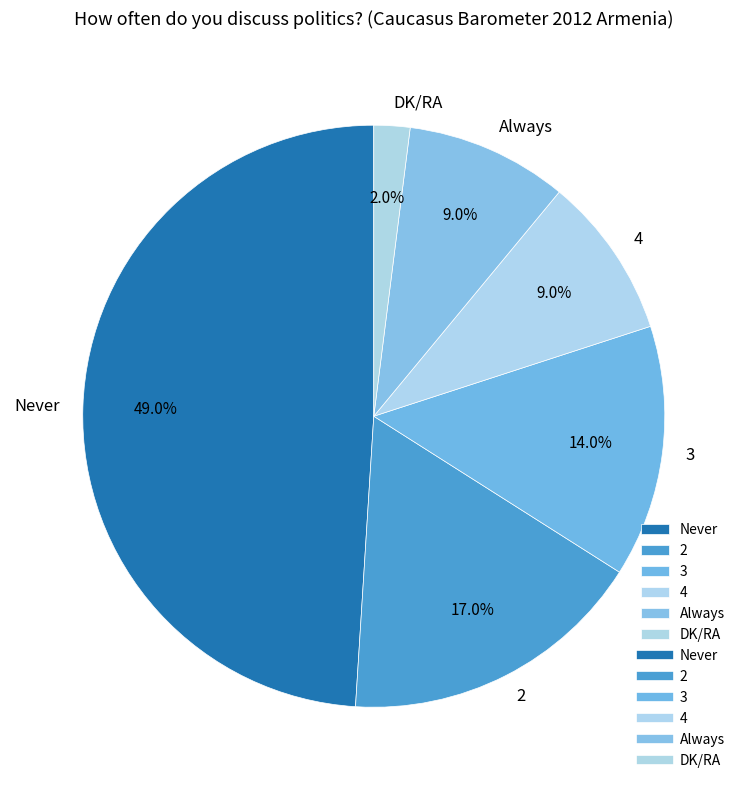

What is the ratio of the value at 2 to the value at DK/RA?

8.5